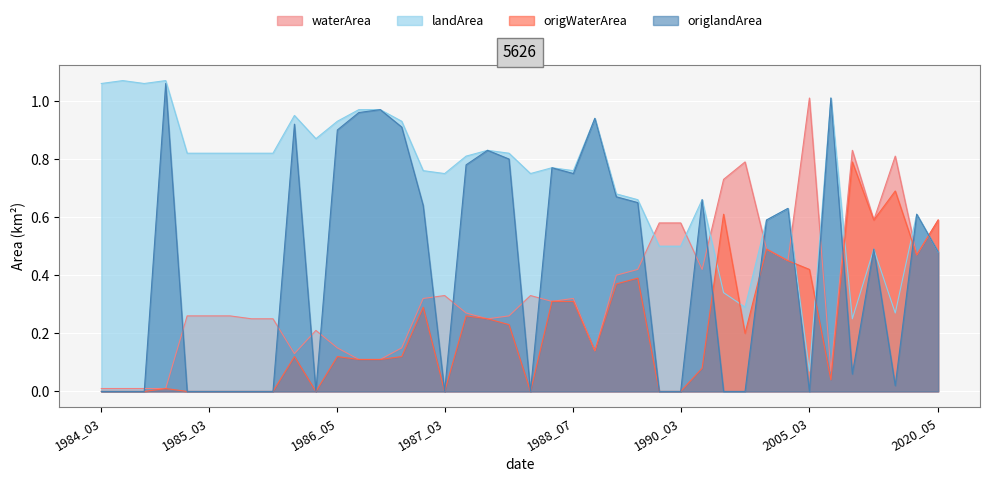

How many interior local valleys does the origlandArea series have?

8